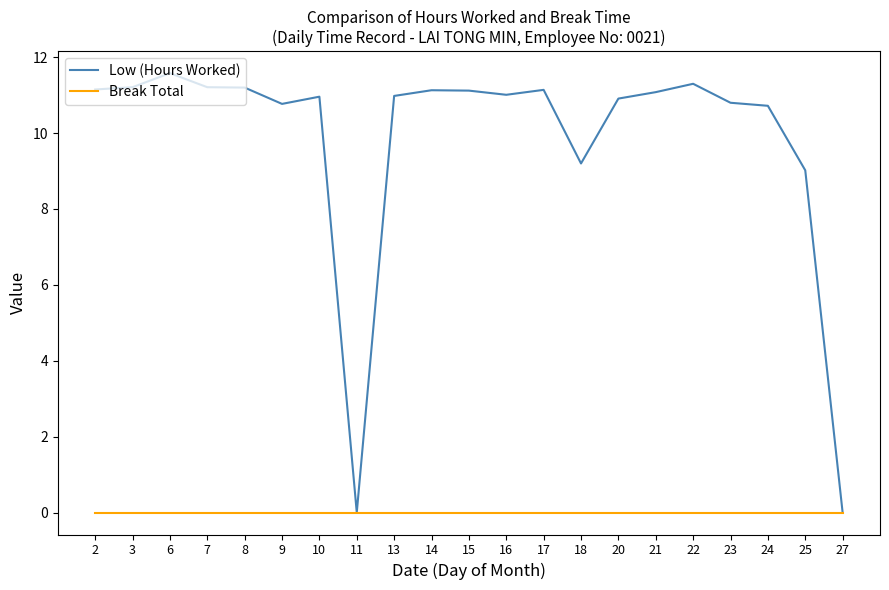

What is the approximate value of Low (Hours Worked) at 6?

11.6